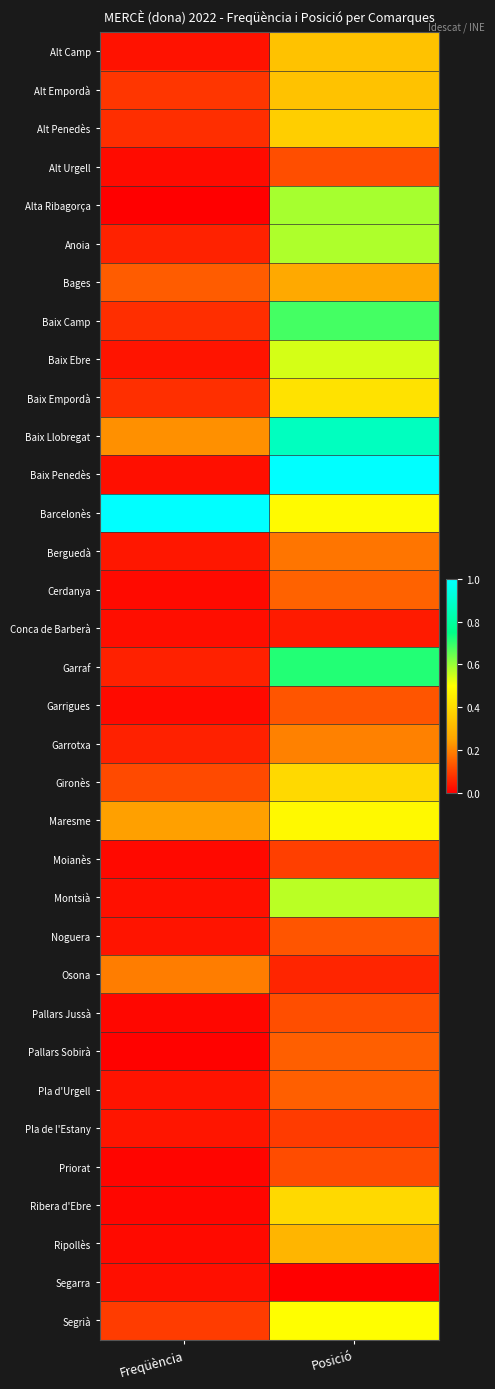

Reading left to right, extract all data points from this chart.

Alt Camp: Freqüència=0.0	Posició=0.3
Alt Empordà: Freqüència=0.1	Posició=0.3
Alt Penedès: Freqüència=0.1	Posició=0.4
Alt Urgell: Freqüència=0.0	Posició=0.1
Alta Ribagorça: Freqüència=0.0	Posició=0.6
Anoia: Freqüència=0.1	Posició=0.6
Bages: Freqüència=0.1	Posició=0.3
Baix Camp: Freqüència=0.1	Posició=0.7
Baix Ebre: Freqüència=0.0	Posició=0.5
Baix Empordà: Freqüència=0.1	Posició=0.4
Baix Llobregat: Freqüència=0.2	Posició=0.9
Baix Penedès: Freqüència=0.0	Posició=1.0
Barcelonès: Freqüència=1.0	Posició=0.5
Berguedà: Freqüència=0.0	Posició=0.2
Cerdanya: Freqüència=0.0	Posició=0.1
Conca de Barberà: Freqüència=0.0	Posició=0.0
Garraf: Freqüència=0.1	Posició=0.7
Garrigues: Freqüència=0.0	Posició=0.1
Garrotxa: Freqüència=0.1	Posició=0.2
Gironès: Freqüència=0.1	Posició=0.4
Maresme: Freqüència=0.2	Posició=0.5
Moianès: Freqüència=0.0	Posició=0.1
Montsià: Freqüència=0.0	Posició=0.6
Noguera: Freqüència=0.0	Posició=0.1
Osona: Freqüència=0.2	Posició=0.1
Pallars Jussà: Freqüència=0.0	Posició=0.1
Pallars Sobirà: Freqüència=0.0	Posició=0.1
Pla d'Urgell: Freqüència=0.0	Posició=0.1
Pla de l'Estany: Freqüència=0.0	Posició=0.1
Priorat: Freqüència=0.0	Posició=0.1
Ribera d'Ebre: Freqüència=0.0	Posició=0.4
Ripollès: Freqüència=0.0	Posició=0.3
Segarra: Freqüència=0.0	Posició=0.0
Segrià: Freqüència=0.1	Posició=0.5